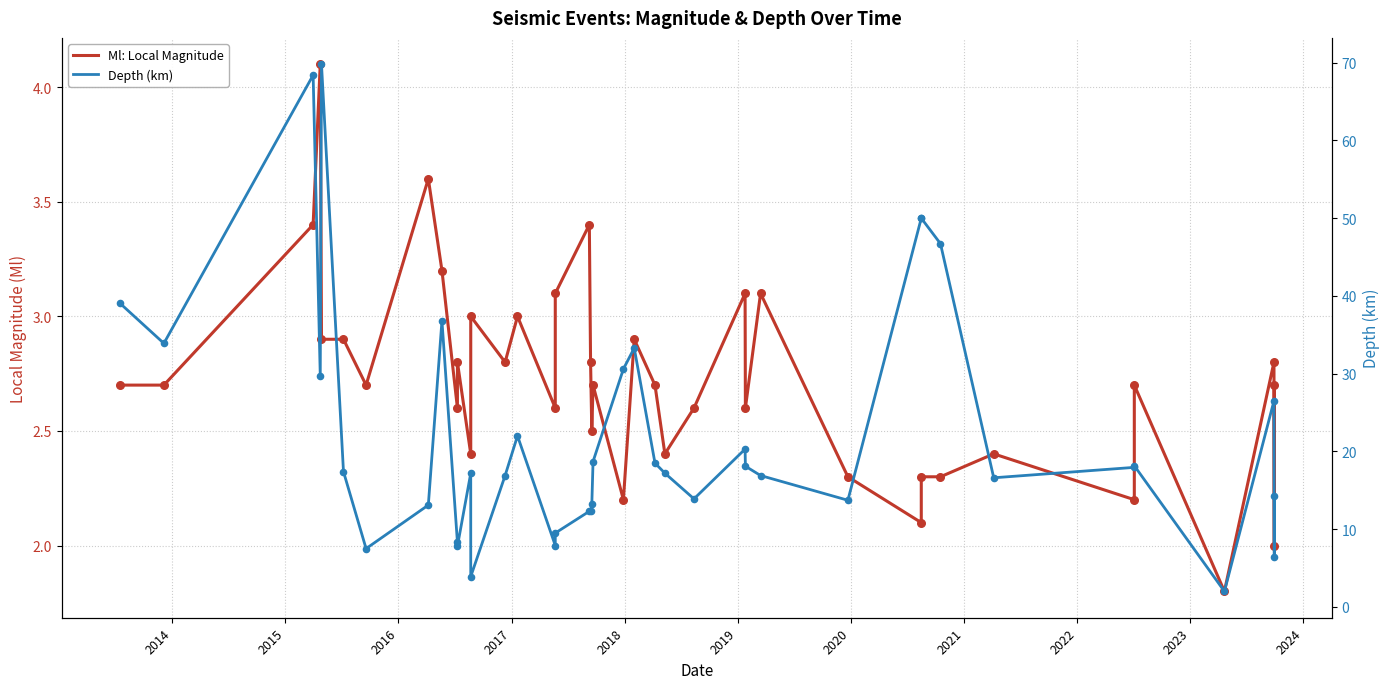

Which series has the largest total across all categories?

Depth (km)